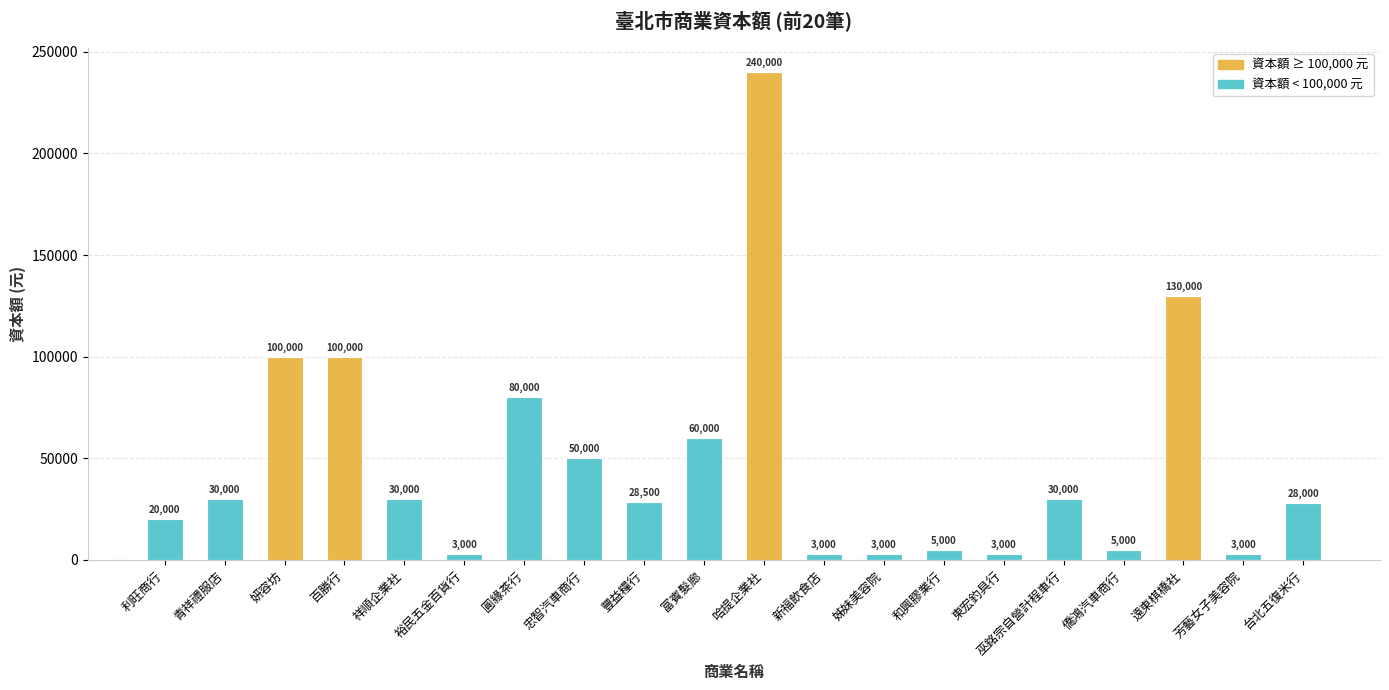

What is the greatest value displayed?

240000